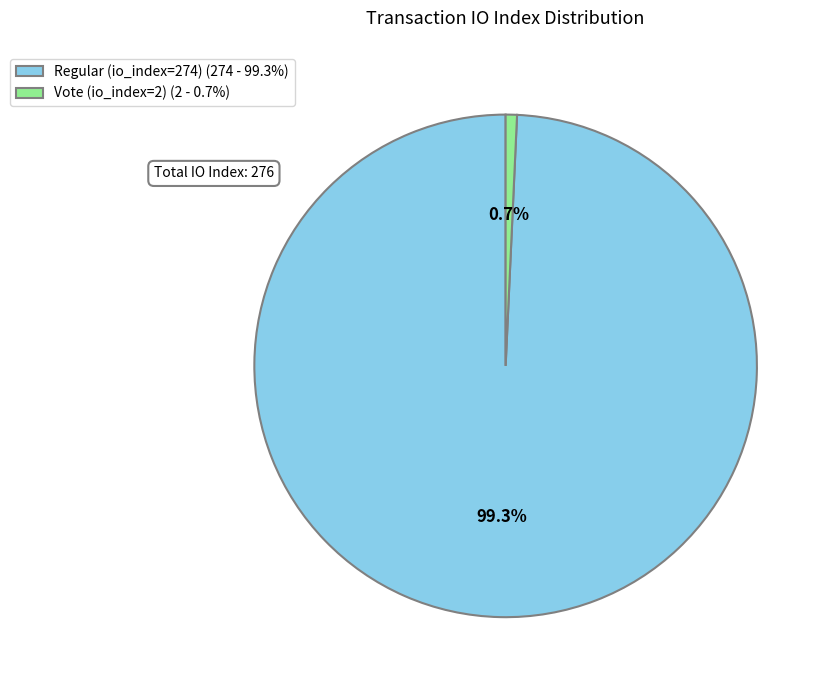

How many segments does this pie chart have?

2